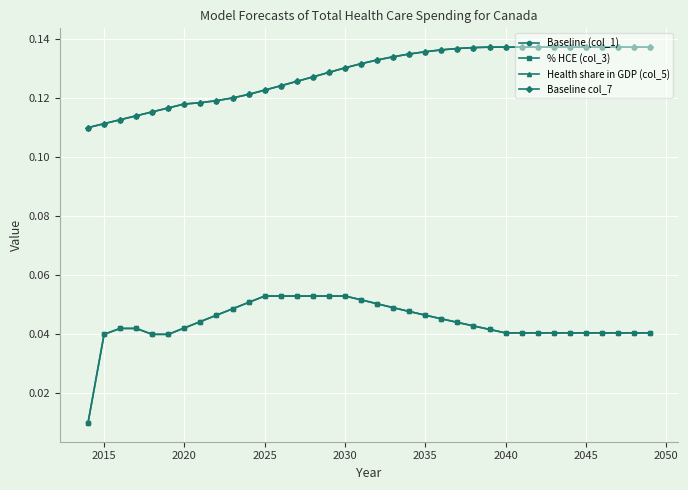

True or false: Baseline (col_1) and Baseline col_7 intersect in this chart.

False